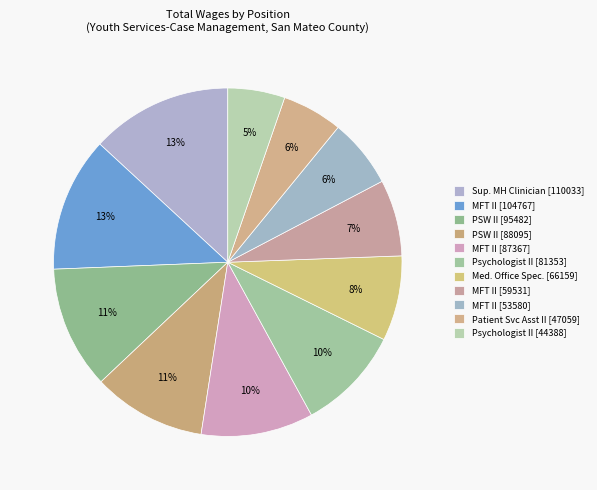

Count the number of slices in the pie.

11